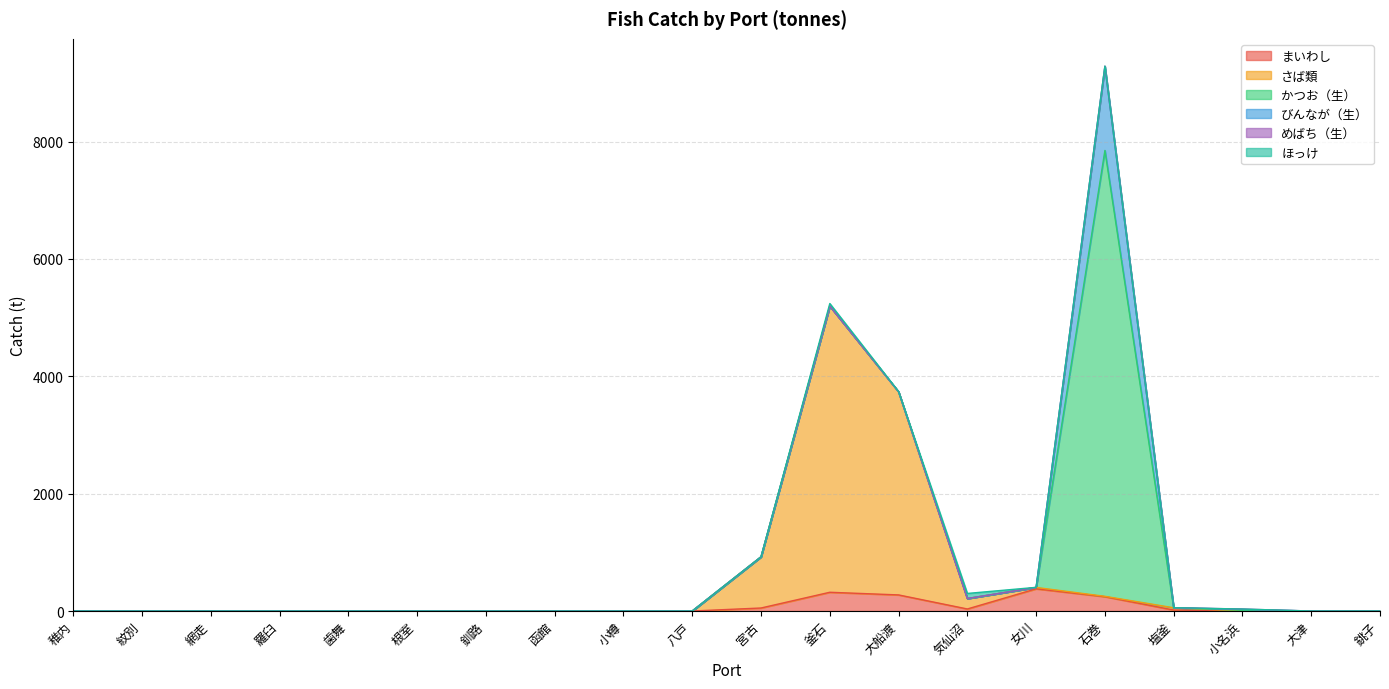

What is the total value across all series at 石巻?

9288.1